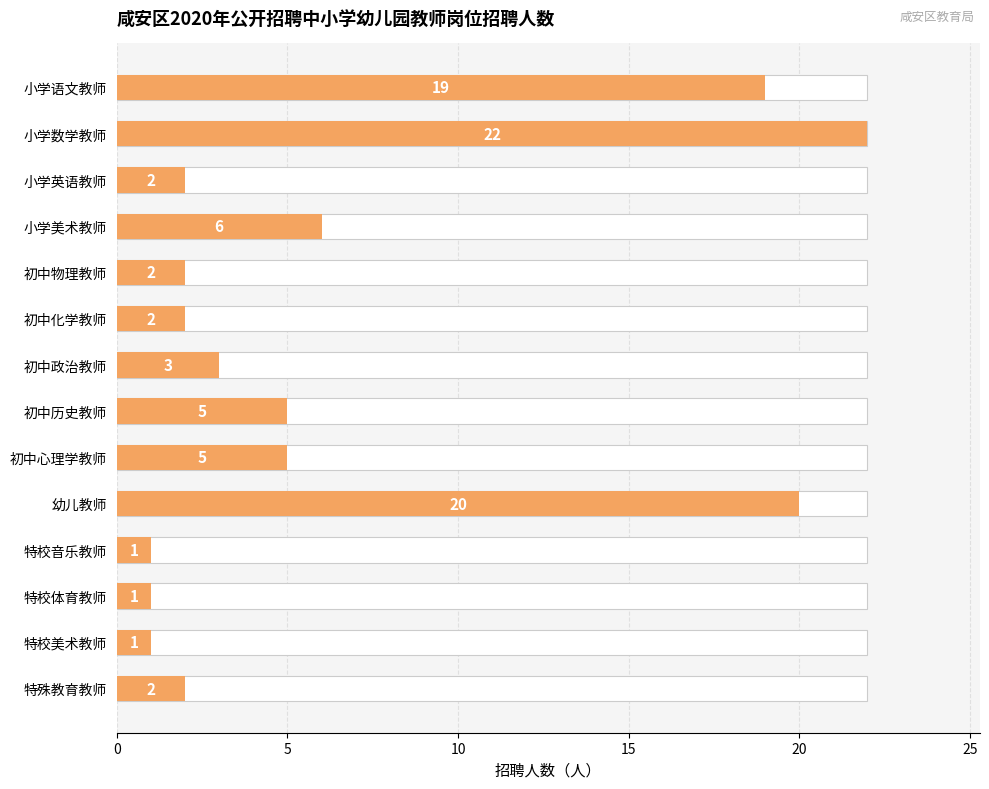

What is the difference between the maximum and minimum values?

21